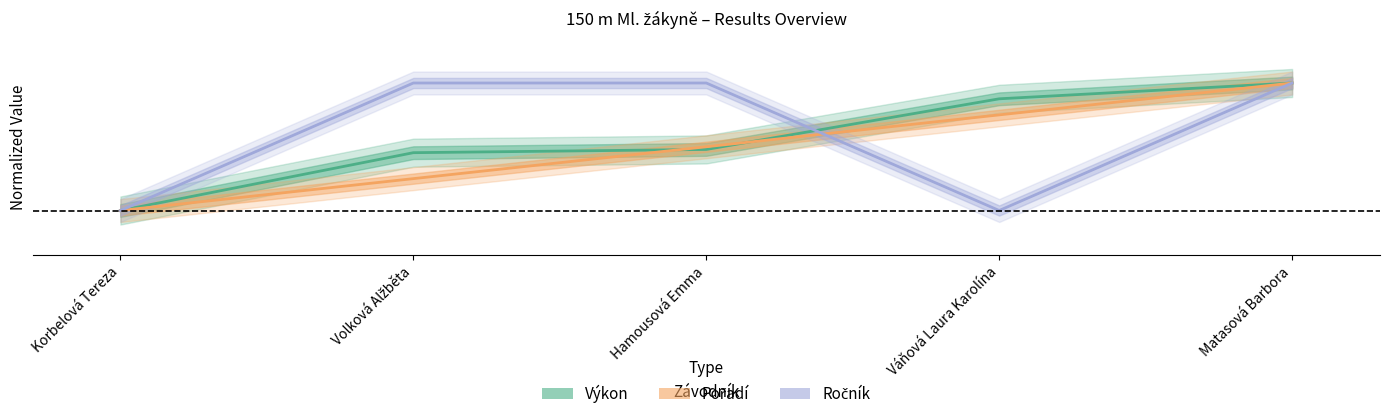

Between Korbelová Tereza and Váňová Laura Karolína, which series saw the biggest shift?

Výkon